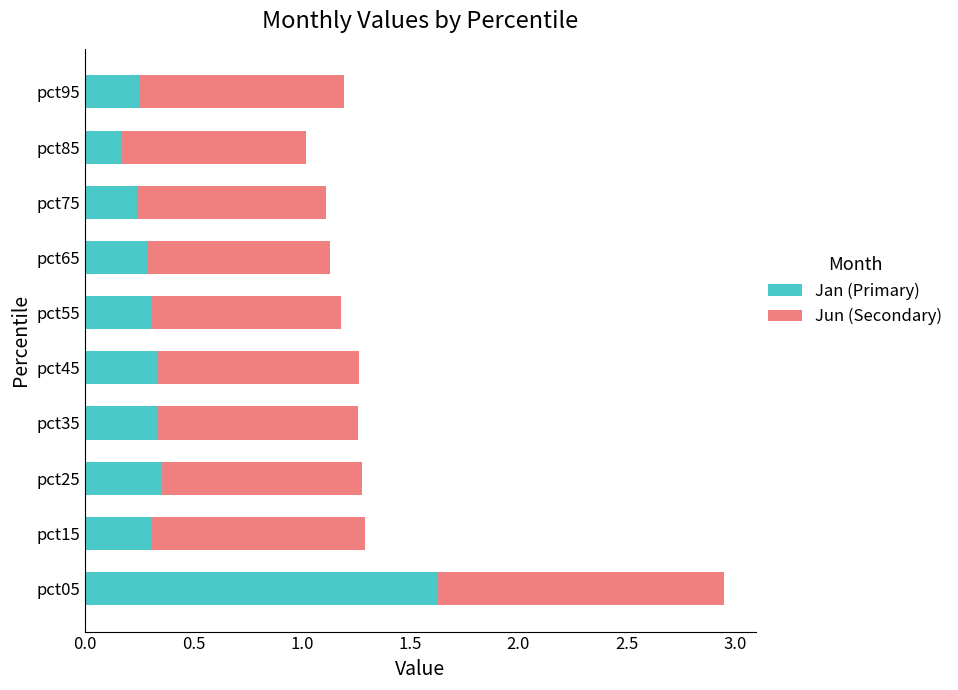

The value of Jan (Primary) at pct15 is 0.1. True or false?

False